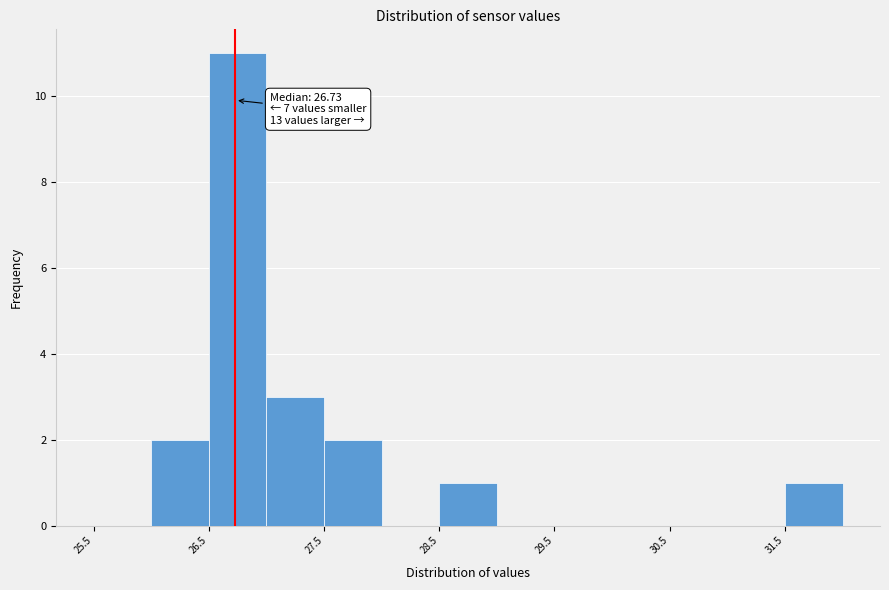

Over which range of the x-axis is the bar tallest?

26.5 to 27.0